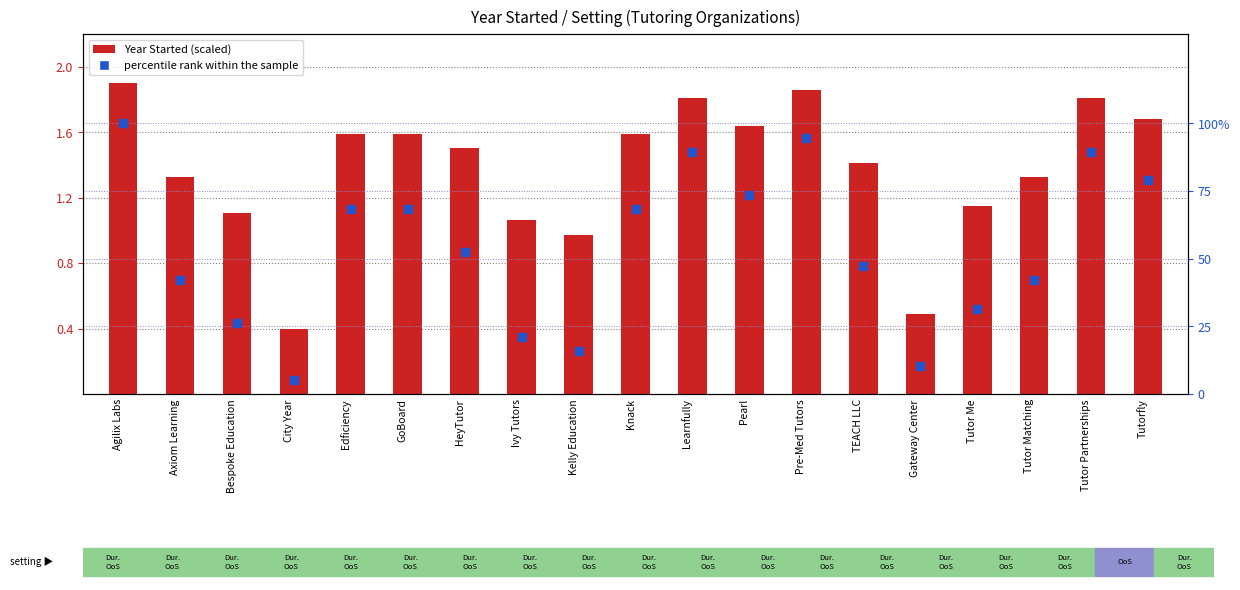

At how many categories does at least one series exceed 94?

2